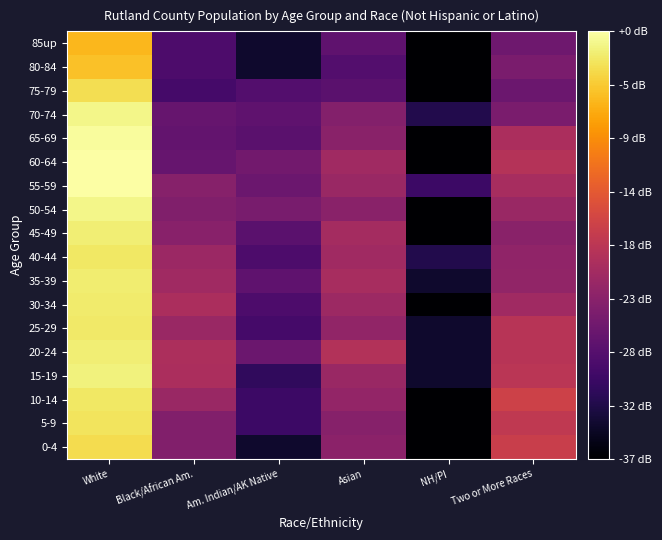

What is the total value across all series at White?

626.4